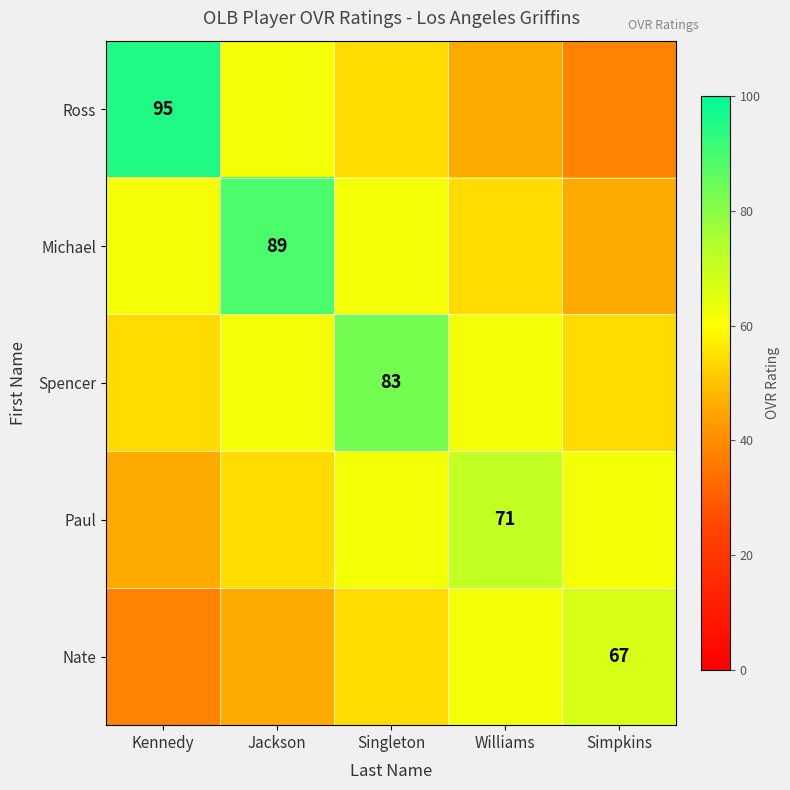

Which category has the highest value across all series?

Kennedy